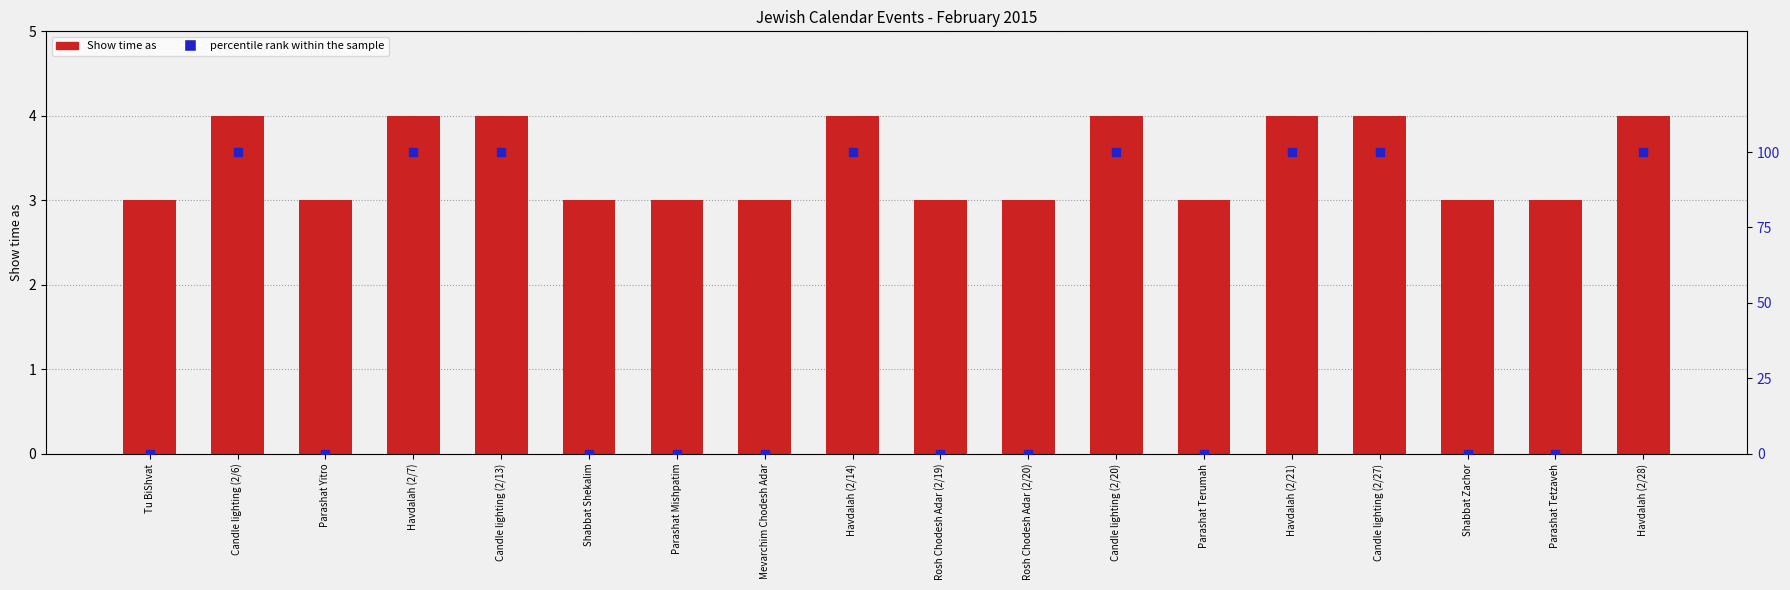

Which series has the widest spread of Y values?

percentile rank within the sample